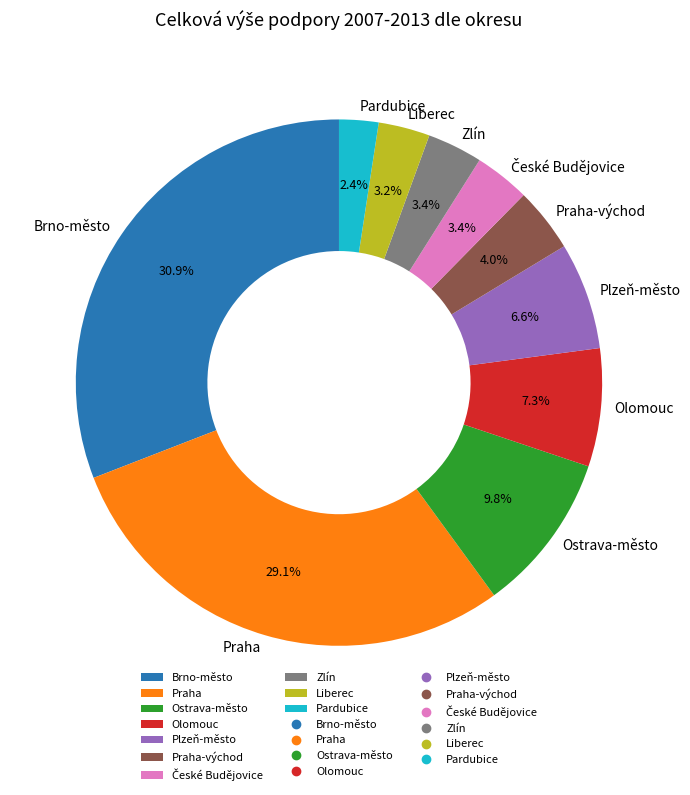

What is the ratio of the value at Plzeň-město to the value at Praha-východ?

1.7